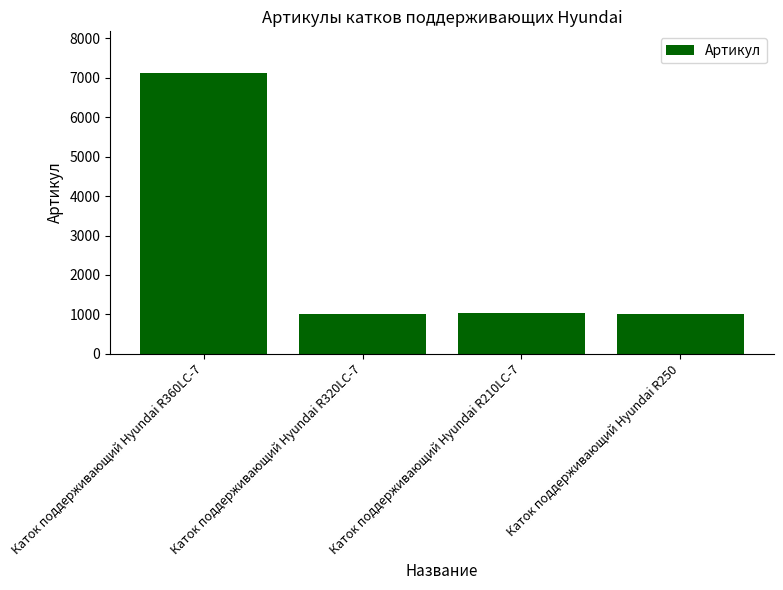

What is the minimum value shown in the chart?

1015